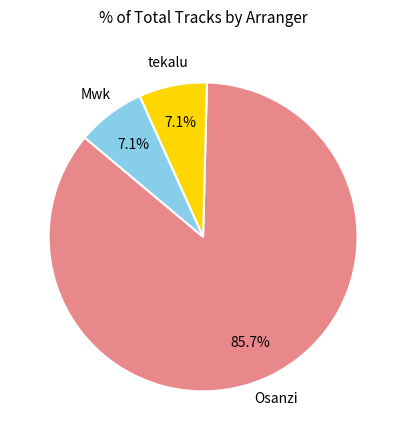

Is there a majority slice in this chart?

Yes